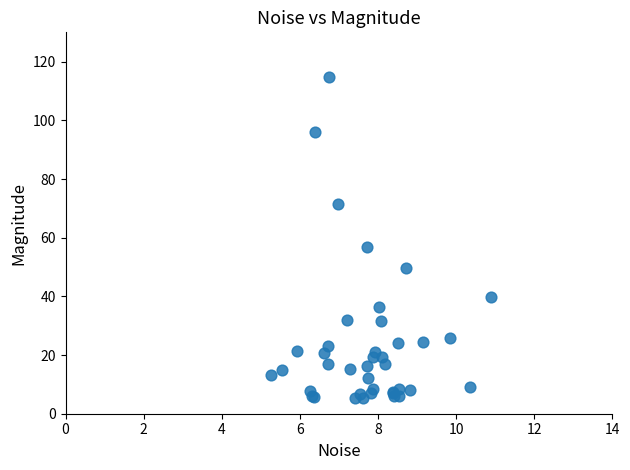

What Y value in the scatter plot is closest to 60?

56.8